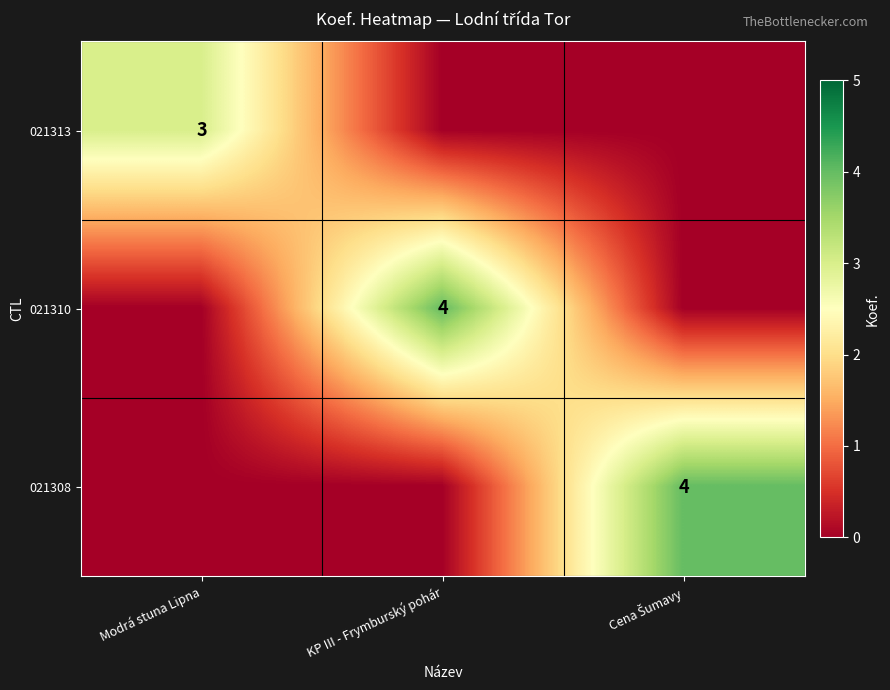

What is the difference between the highest and lowest values at KP III - Frymburský pohár?

4